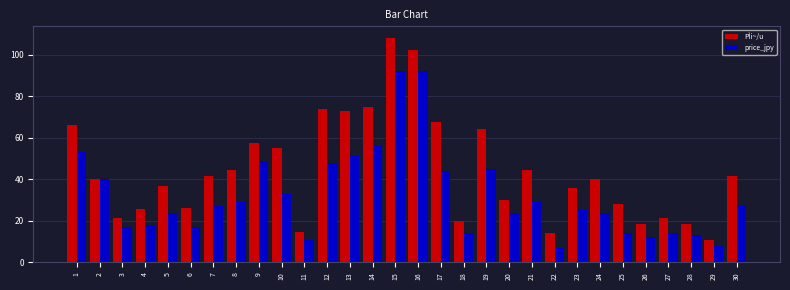

The value of PÌi~/u at 6 is 26.2. True or false?

True